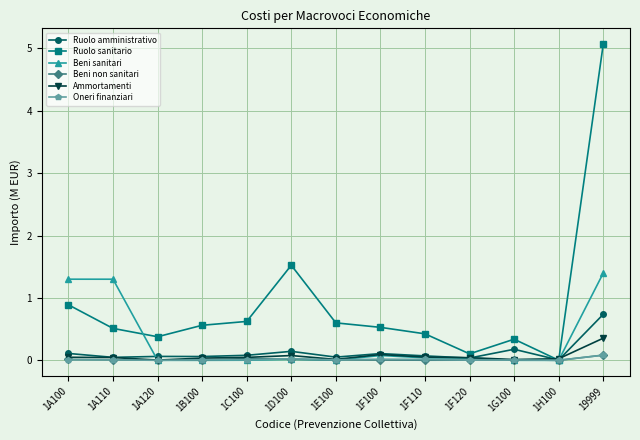

The Ruolo sanitario series shows 0.4 at 1A120. True or false?

True